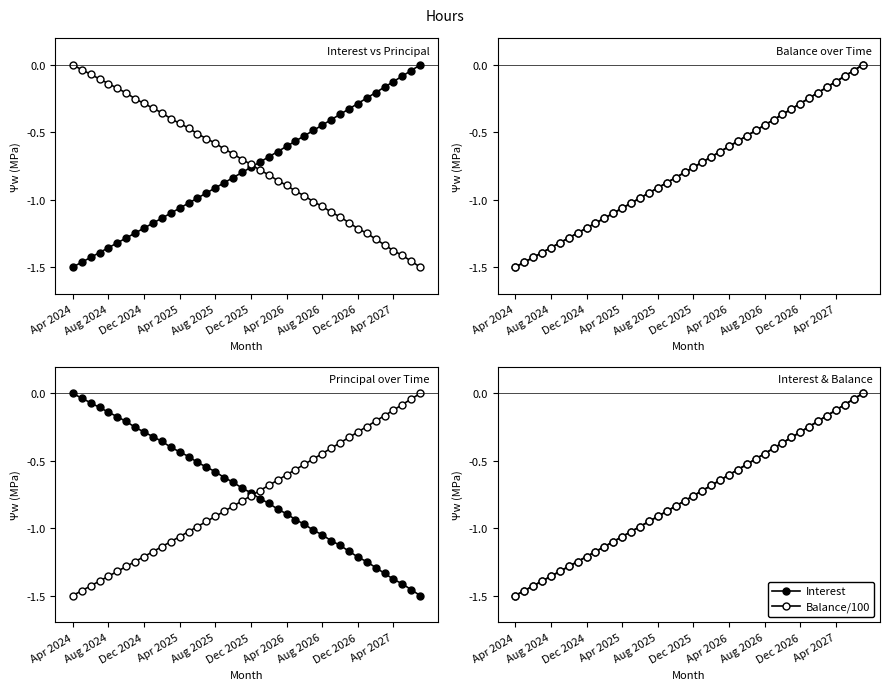

What is the sum of all Balance/100 values?

-30.8